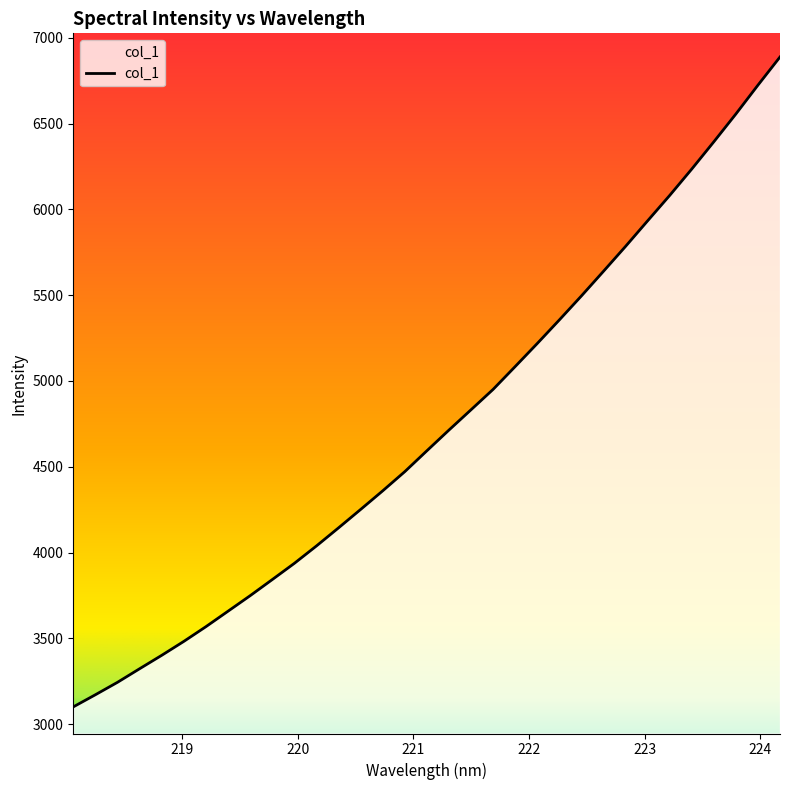

Count the number of categories in the chart.

33